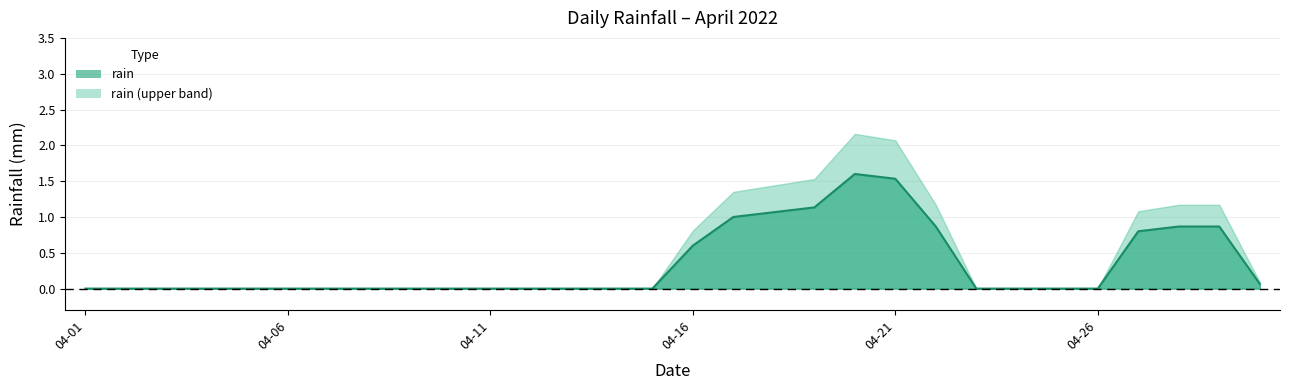

List the series in order of their peak value, highest first.

rain (upper band), rain